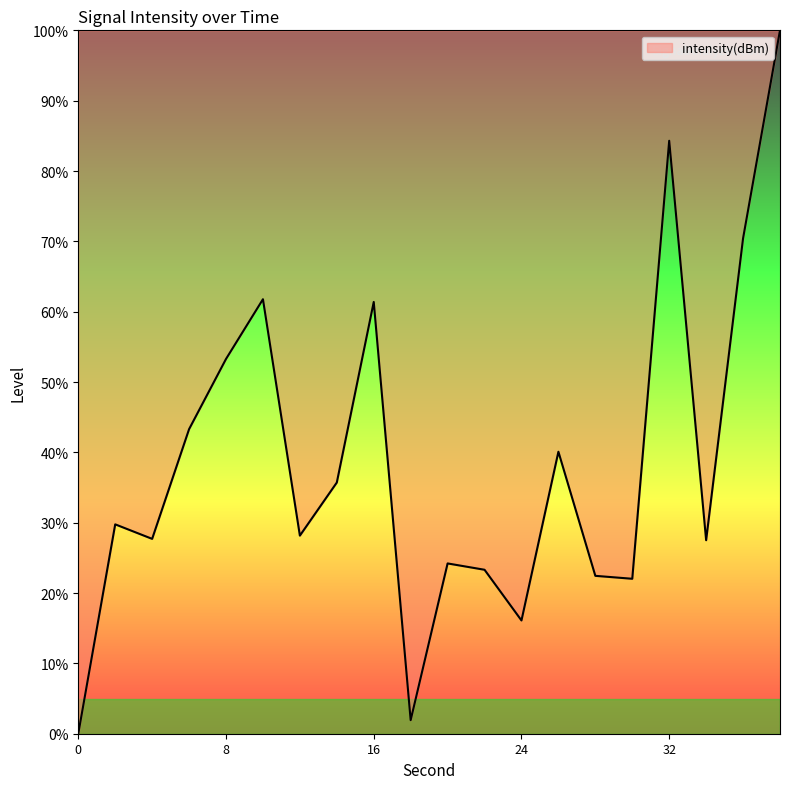

What is the difference between the maximum and minimum values?

100.0